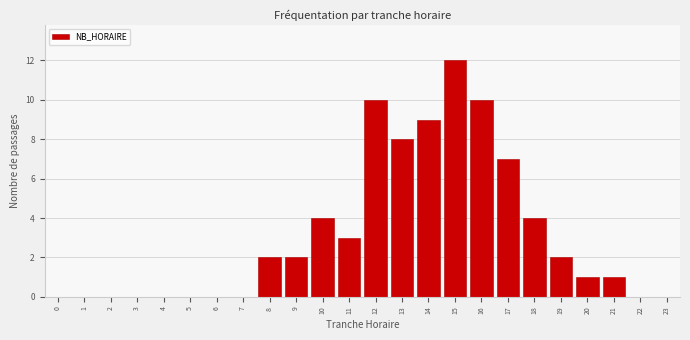

Reading left to right, what are all the values shown in this chart?

0=0	1=0	2=0	3=0	4=0	5=0	6=0	7=0	8=2	9=2	10=4	11=3	12=10	13=8	14=9	15=12	16=10	17=7	18=4	19=2	20=1	21=1	22=0	23=0